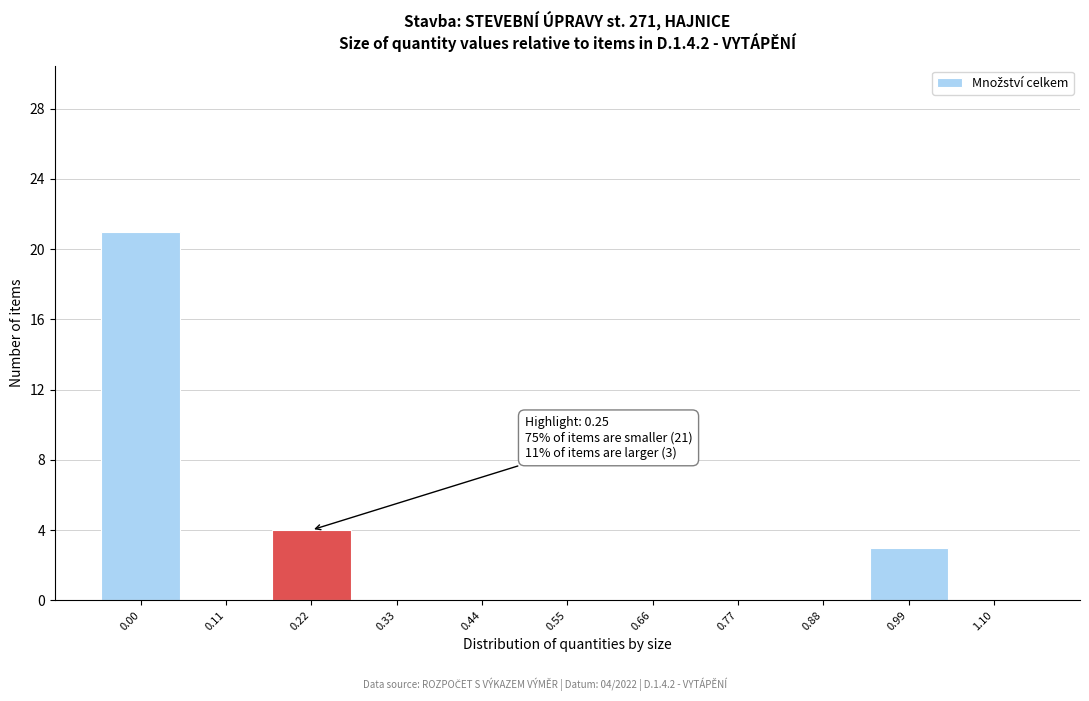

Over which range of the x-axis is the bar tallest?

-0.04 to 0.06